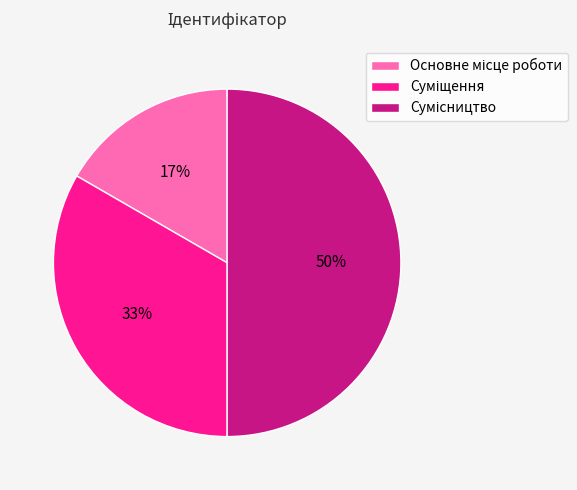

How many segments does this pie chart have?

3